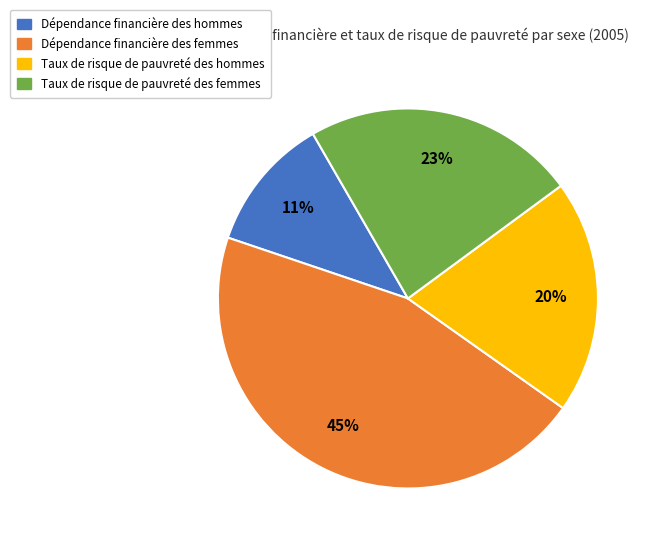

How many slices are in this pie chart?

4